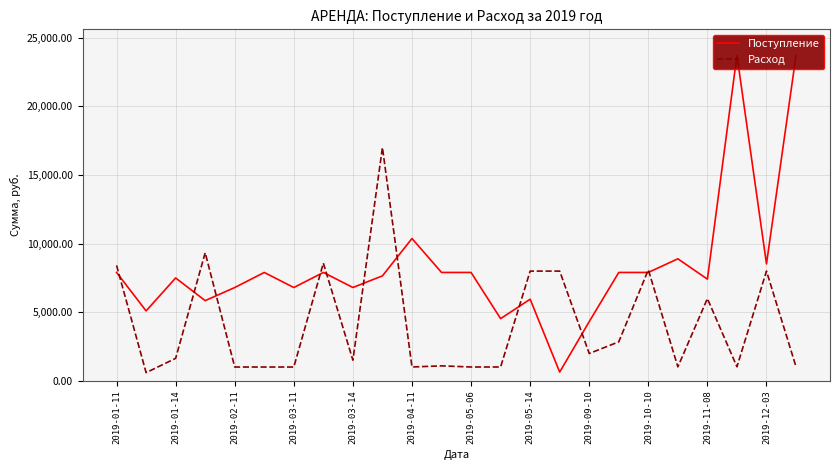

At how many categories does at least one series exceed 13445?

3